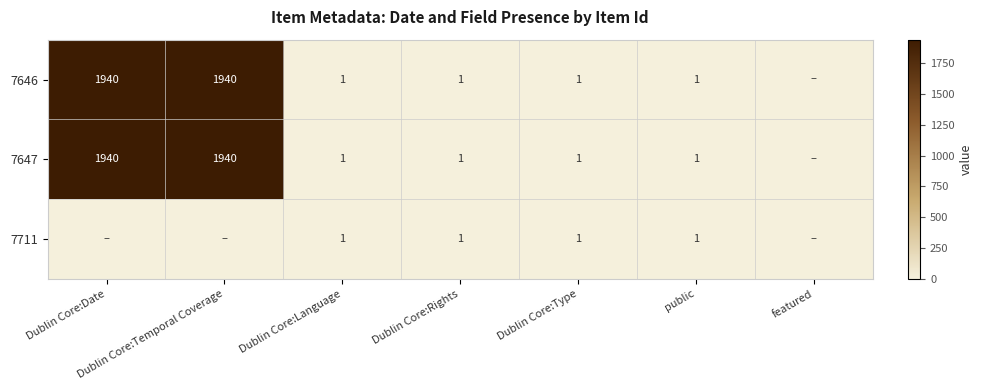

The value of 7646 at Dublin Core:Type is 1. True or false?

True